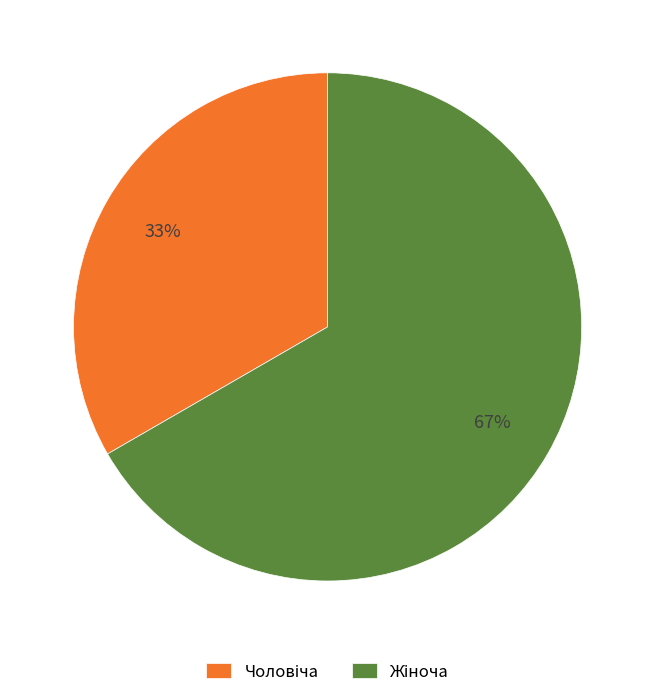

Count the number of slices in the pie.

2